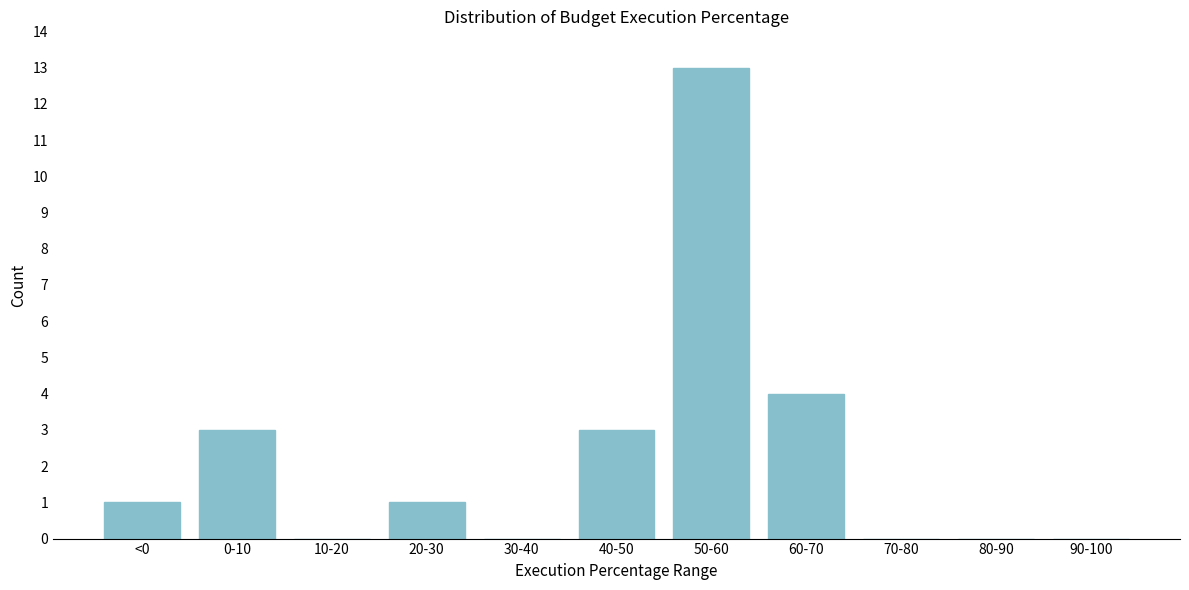

Reading right to left, transcribe all the data shown in this chart.

90-100=0	80-90=0	70-80=0	60-70=4	50-60=13	40-50=3	30-40=0	20-30=1	10-20=0	0-10=3	<0=1